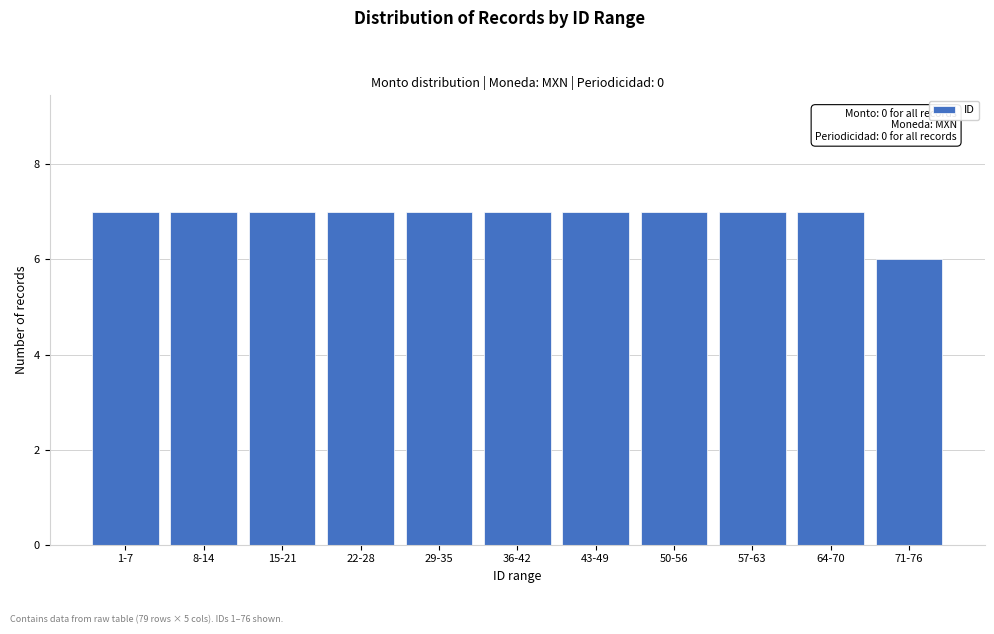

Reading left to right, extract all data points from this chart.

7	7	7	7	7	7	7	7	7	7	6